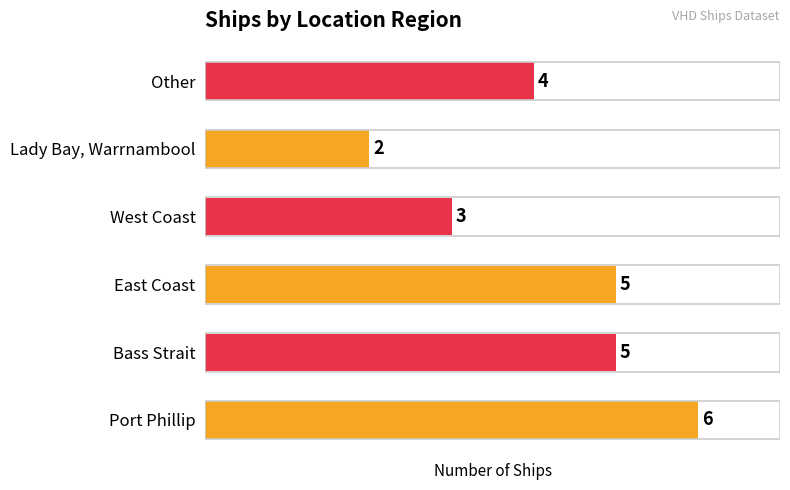

Which label corresponds to the smallest value in the chart?

Lady Bay, Warrnambool